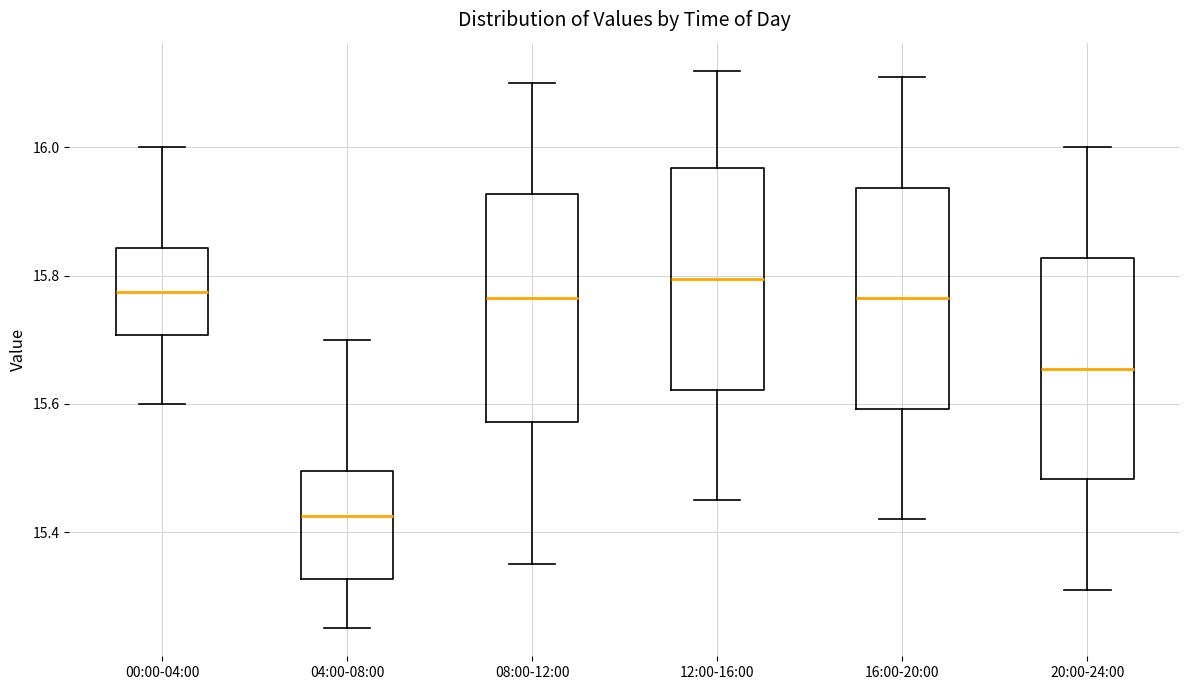

Where does the lower whisker of the box for 12:00-16:00 end on the y-axis? The values are not printed on the chart, so give them approximately, as read against the axis.

15.46